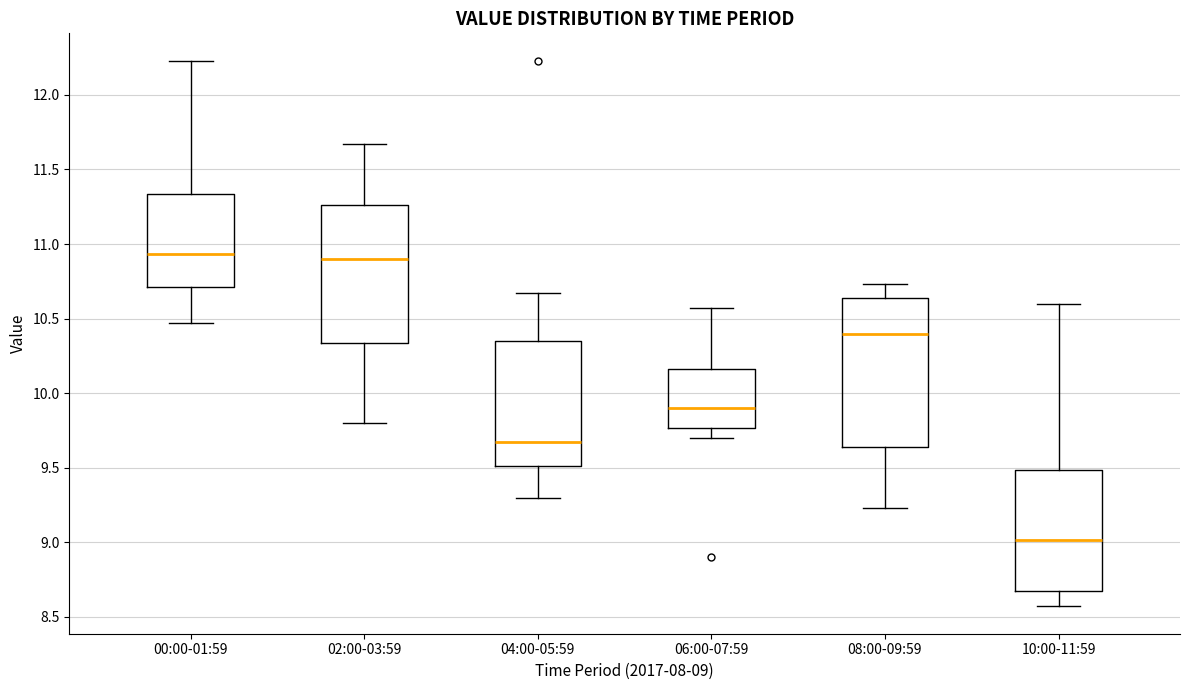

Reading left to right, read every box against the y-axis: the position of its median line, the range the box covers, and the ends of its whiskers. The values are not printed on the chart, so give them approximately, as read against the axis.

00:00-01:59: median 10.95, box 10.70 to 11.35, whiskers 10.45 to 12.25
02:00-03:59: median 10.90, box 10.35 to 11.25, whiskers 9.80 to 11.65
04:00-05:59: median 9.65, box 9.50 to 10.35, whiskers 9.30 to 10.65
06:00-07:59: median 9.90, box 9.75 to 10.15, whiskers 9.70 to 10.55
08:00-09:59: median 10.40, box 9.65 to 10.65, whiskers 9.25 to 10.75
10:00-11:59: median 9.00, box 8.70 to 9.50, whiskers 8.55 to 10.60